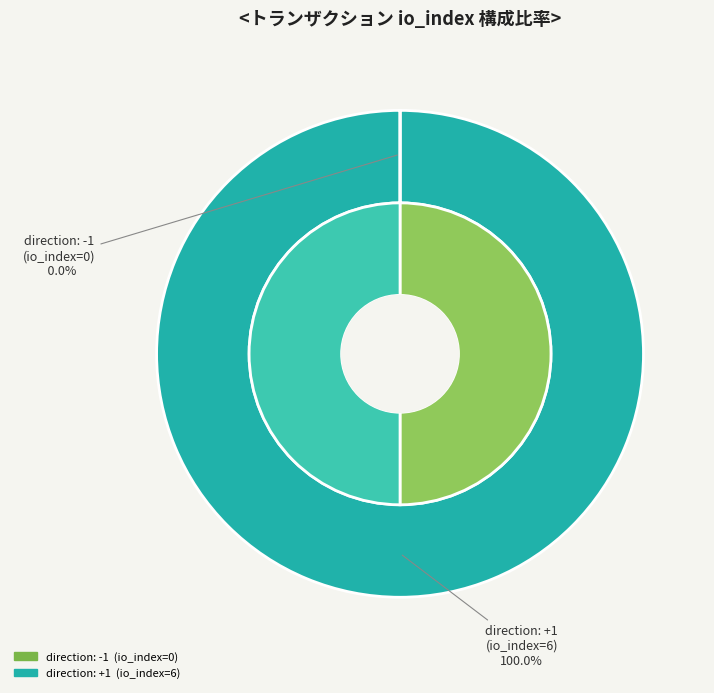

How many segments does this pie chart have?

2